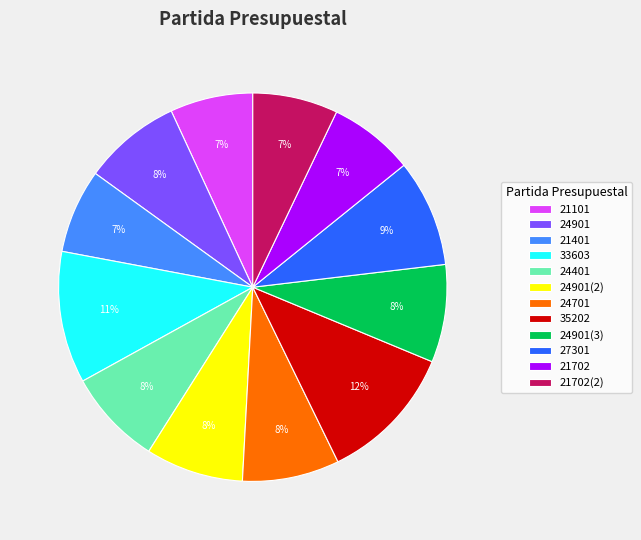

To the nearest percent, what is the difference between the 21101 and 24401 slice percentages?

1%